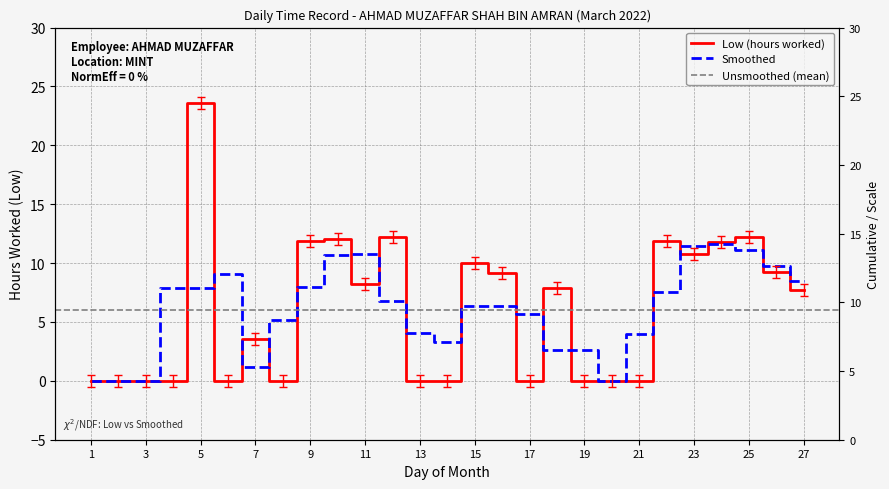

Rank the categories by value from lowest to highest.

1, 2, 3, 4, 6, 8, 13, 14, 17, 19, 20, 21, 7, 27, 18, 11, 16, 26, 15, 23, 24, 9, 22, 10, 12, 25, 5